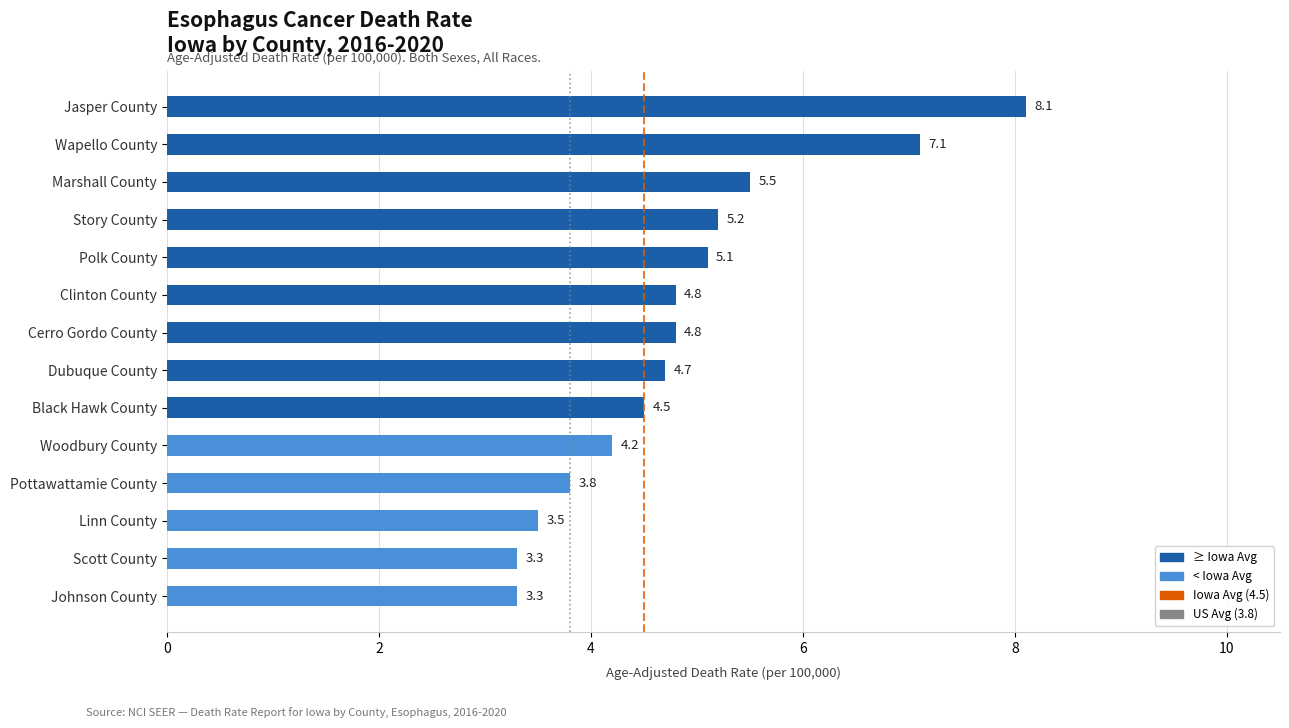

Reading bottom to top, transcribe all the data shown in this chart.

3.3	3.3	3.5	3.8	4.2	4.5	4.7	4.8	4.8	5.1	5.2	5.5	7.1	8.1